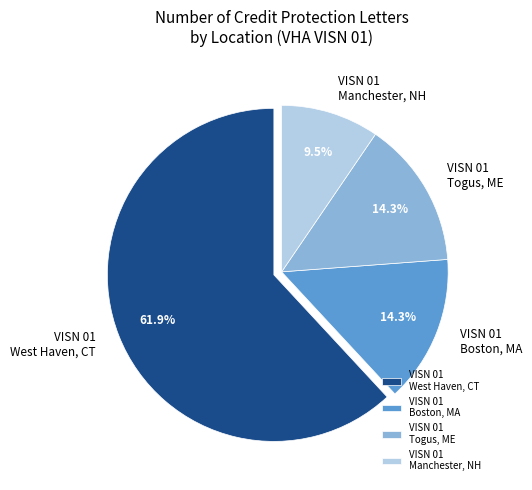

Approximately how many times larger is the value at VISN 01 West Haven, CT compared to VISN 01 Togus, ME?

4.3